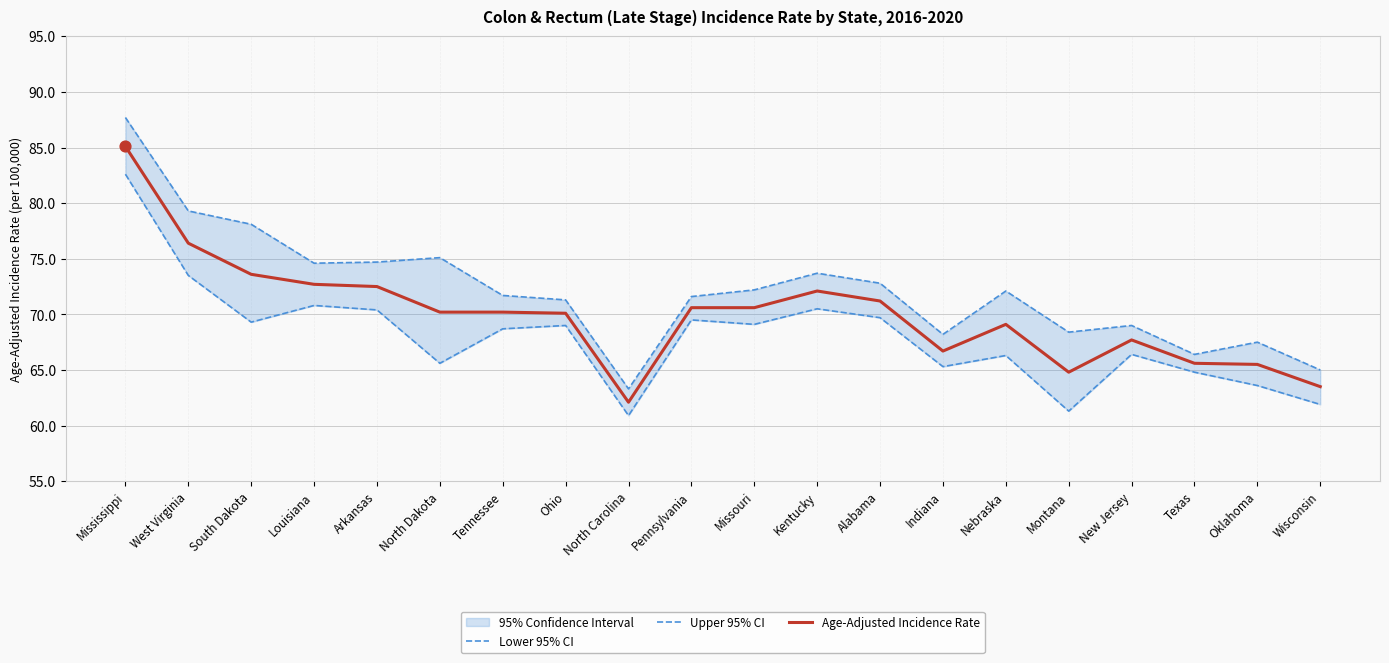

Which series has the largest Y range (max minus min)?

Upper 95% CI